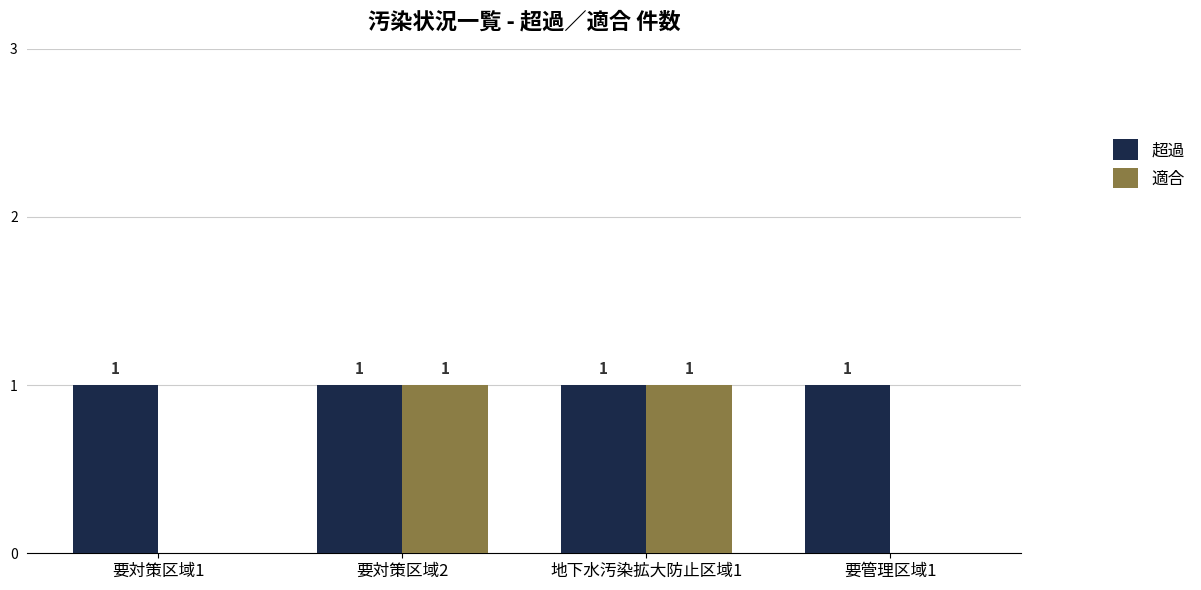

True or false: 適合 has a value of 2 at 要対策区域2.

False